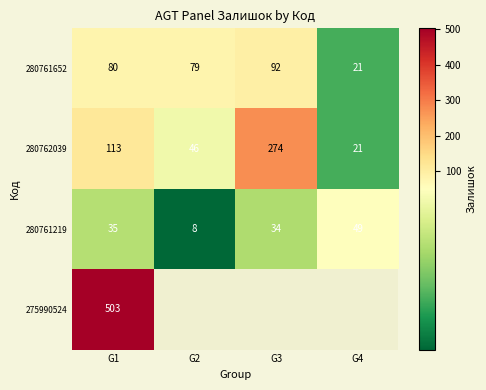

What is the maximum value shown in the chart?

503.0